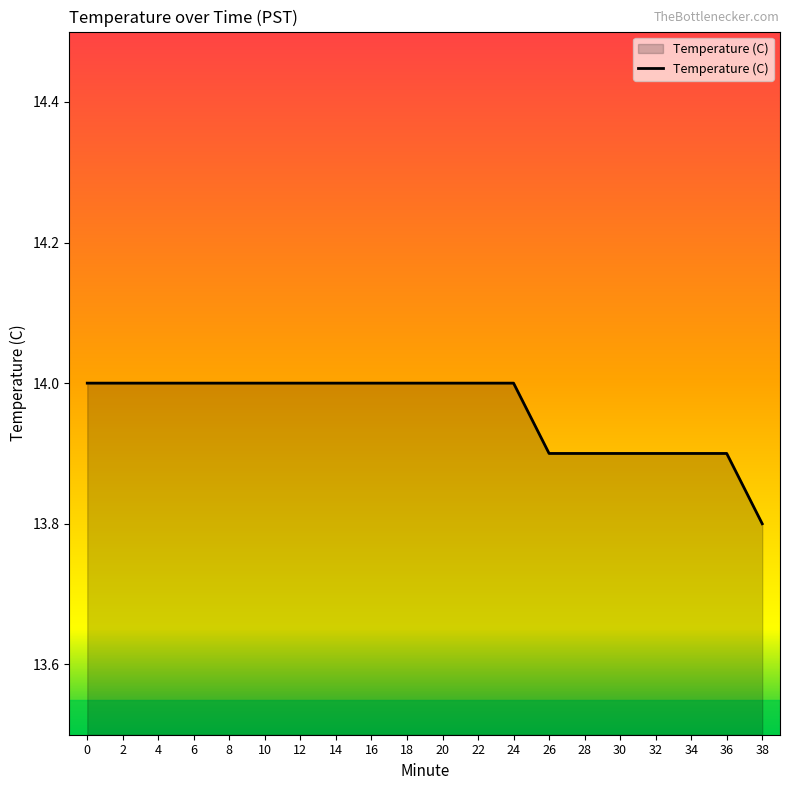

The value at 10 is 14.0. True or false?

True